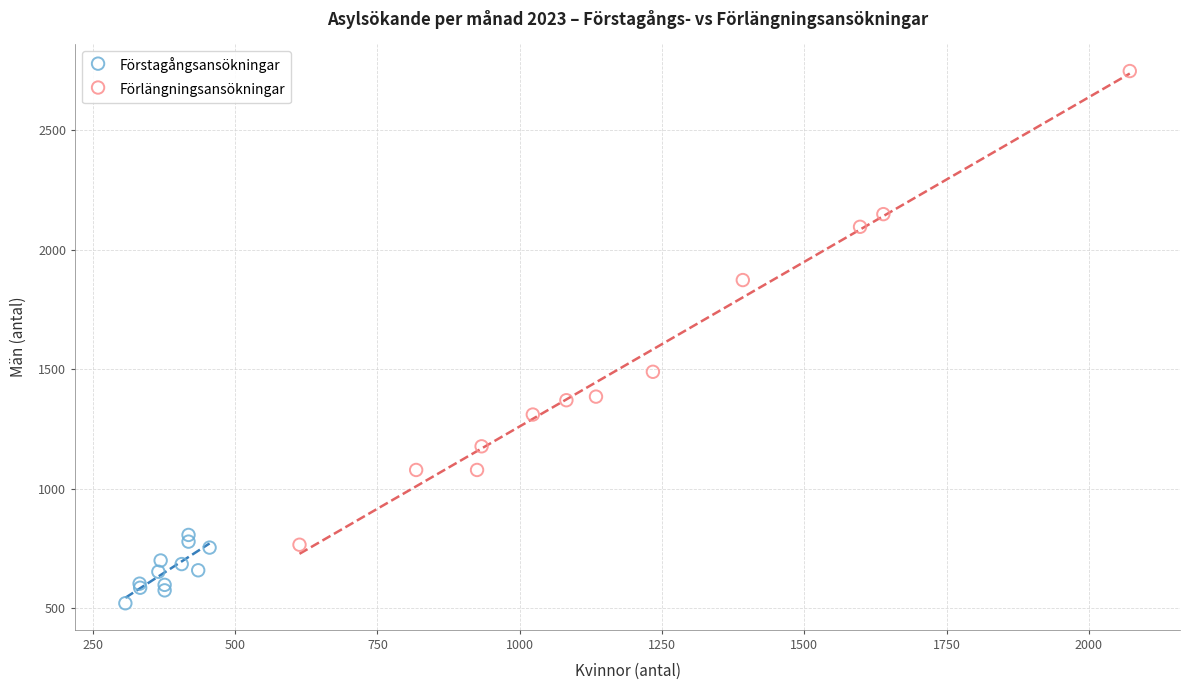

Which series contains the lowest Y value?

Förstagångsansökningar